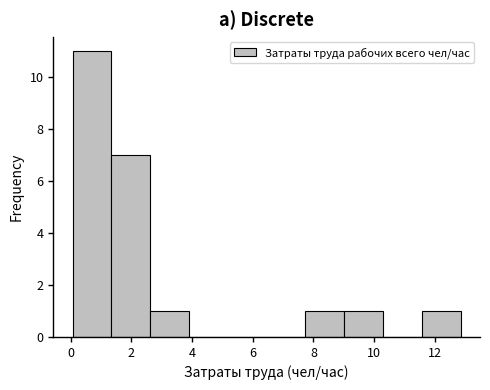

Which range on the x-axis has the tallest bar?

0.0 to 1.4